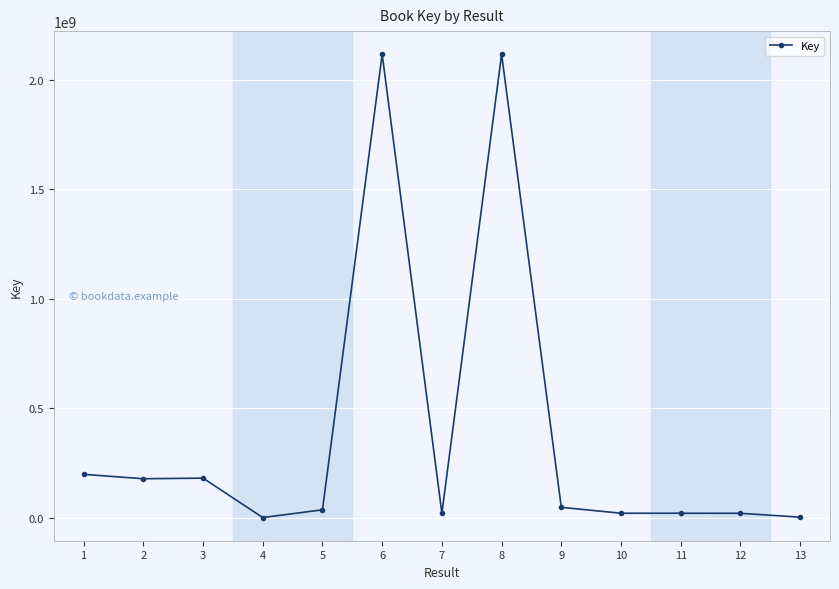

The chart shows a value of 3636290750 at 8. True or false?

False